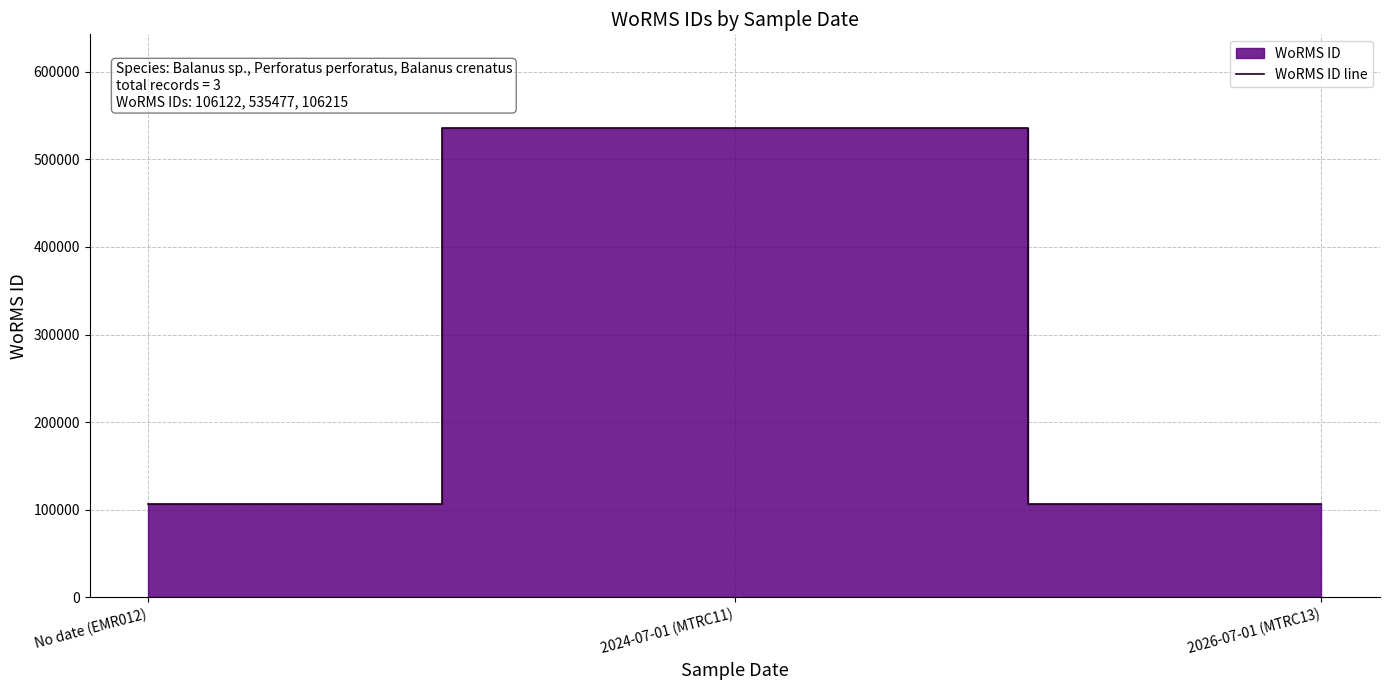

What is the average value?

249271